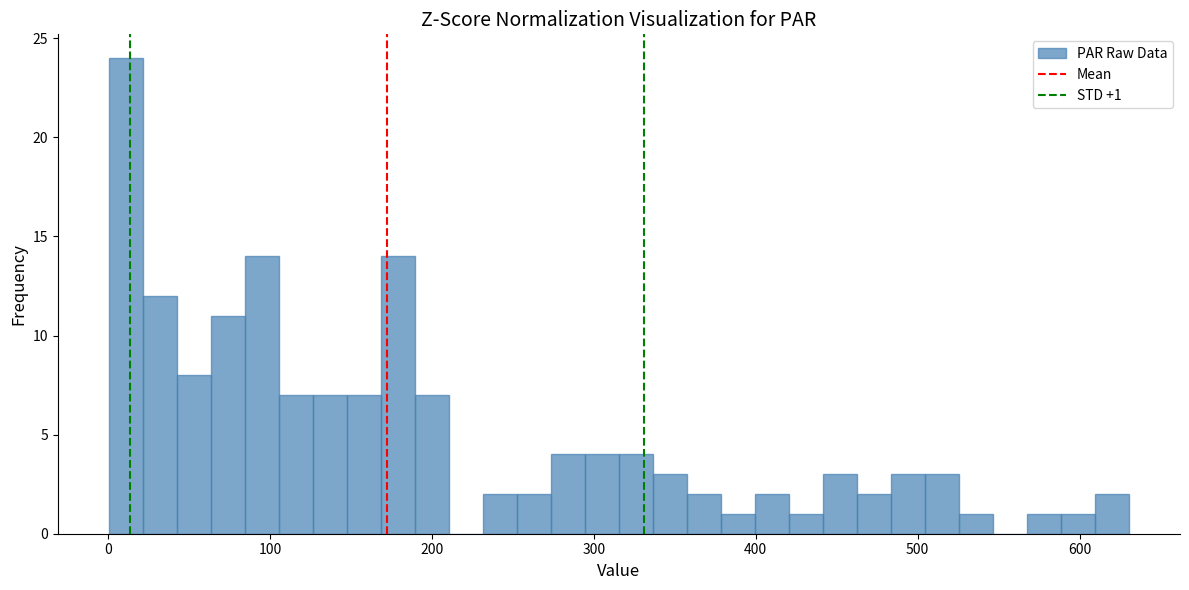

Around what value on the x-axis is the tallest bar? Give the approximate position of its centre, as read against the axis.

10